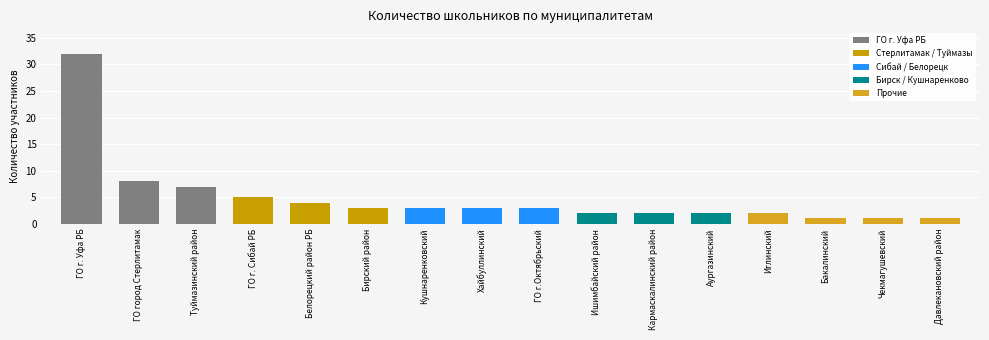

Approximately how many times larger is the value at ГО г. Сибай РБ compared to Давлекановский район?

5.0